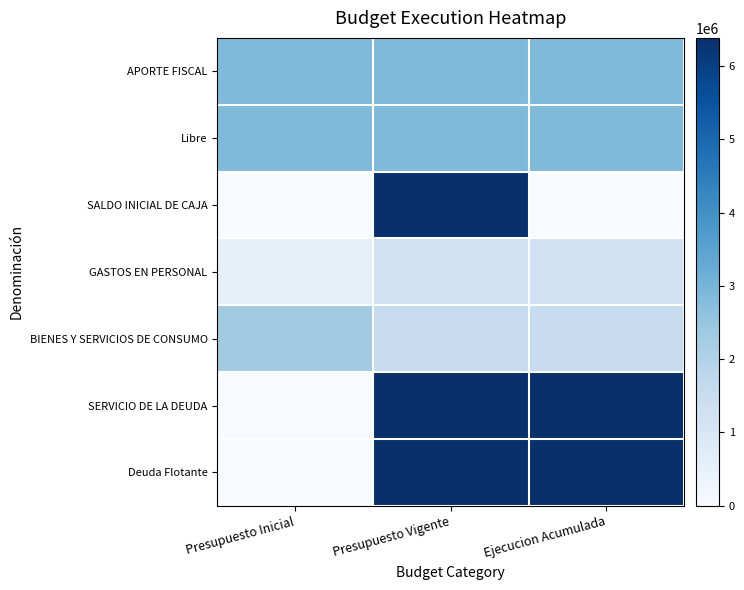

Reading left to right, what are all the values shown in this chart?

APORTE FISCAL: Presupuesto Inicial=2845366	Presupuesto Vigente=2845366	Ejecucion Acumulada=2845285
Libre: Presupuesto Inicial=2845366	Presupuesto Vigente=2845366	Ejecucion Acumulada=2845285
SALDO INICIAL DE CAJA: Presupuesto Inicial=0	Presupuesto Vigente=6384395	Ejecucion Acumulada=0
GASTOS EN PERSONAL: Presupuesto Inicial=536218	Presupuesto Vigente=1284343	Ejecucion Acumulada=1284237
BIENES Y SERVICIOS DE CONSUMO: Presupuesto Inicial=2309148	Presupuesto Vigente=1561023	Ejecucion Acumulada=1543066
SERVICIO DE LA DEUDA: Presupuesto Inicial=0	Presupuesto Vigente=6384395	Ejecucion Acumulada=6379294
Deuda Flotante: Presupuesto Inicial=0	Presupuesto Vigente=6384395	Ejecucion Acumulada=6379294